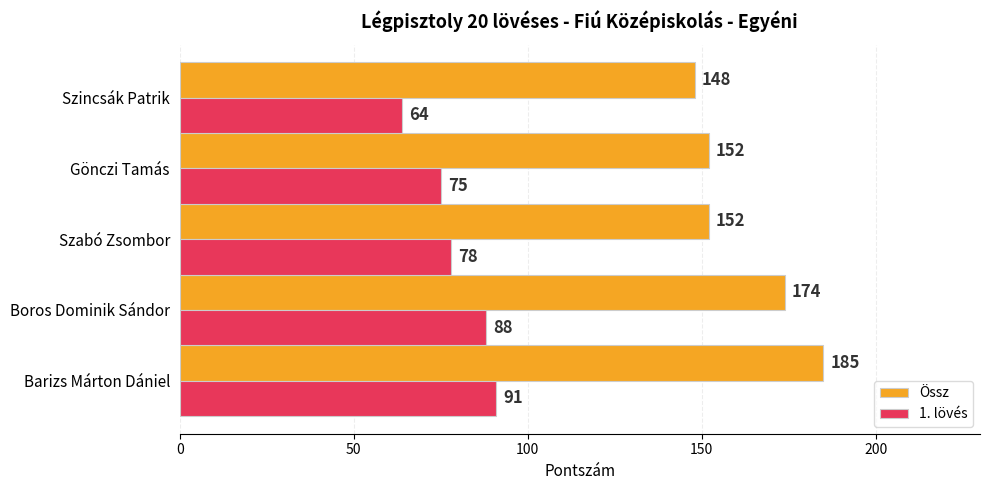

At which category is the sum across all series the highest?

Barizs Márton Dániel